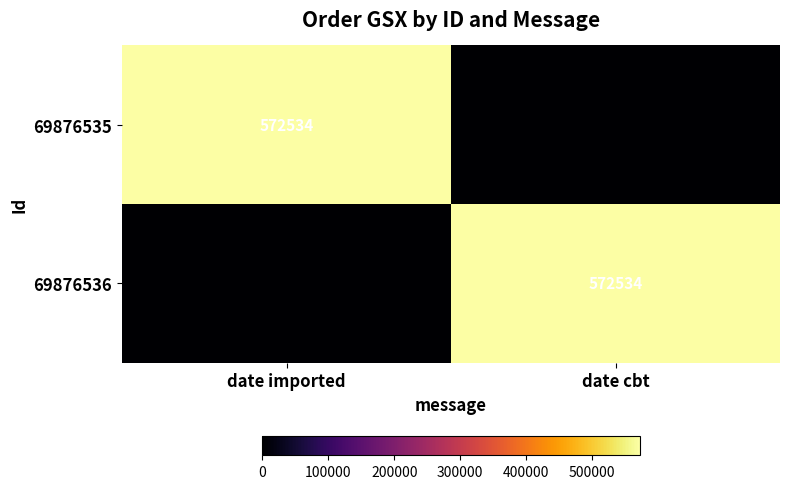

True or false: 69876536 has a value of 925832 at date cbt.

False